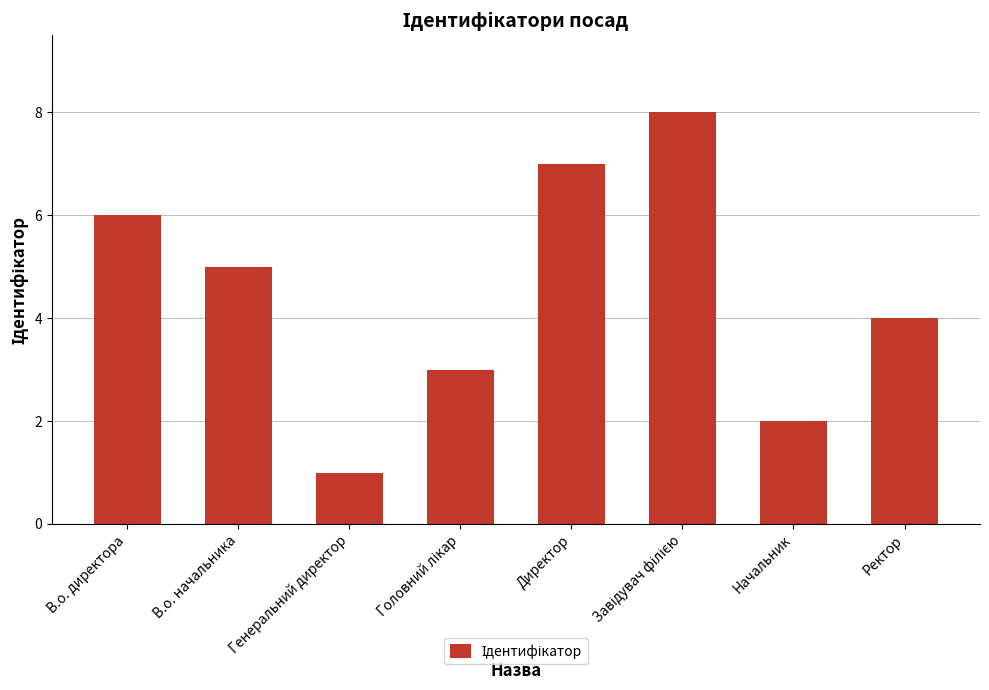

Reading right to left, extract all data points from this chart.

4	2	8	7	3	1	5	6